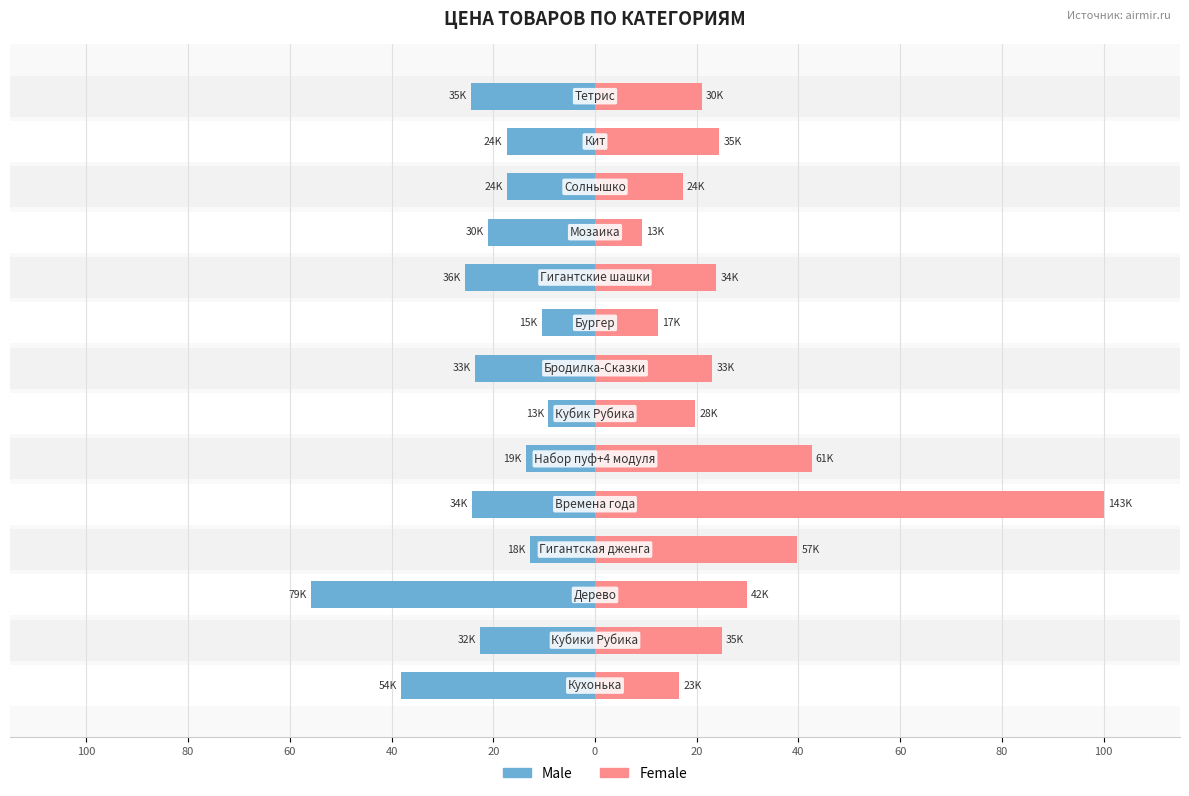

What is the difference between the highest and lowest values at 60?

85.6